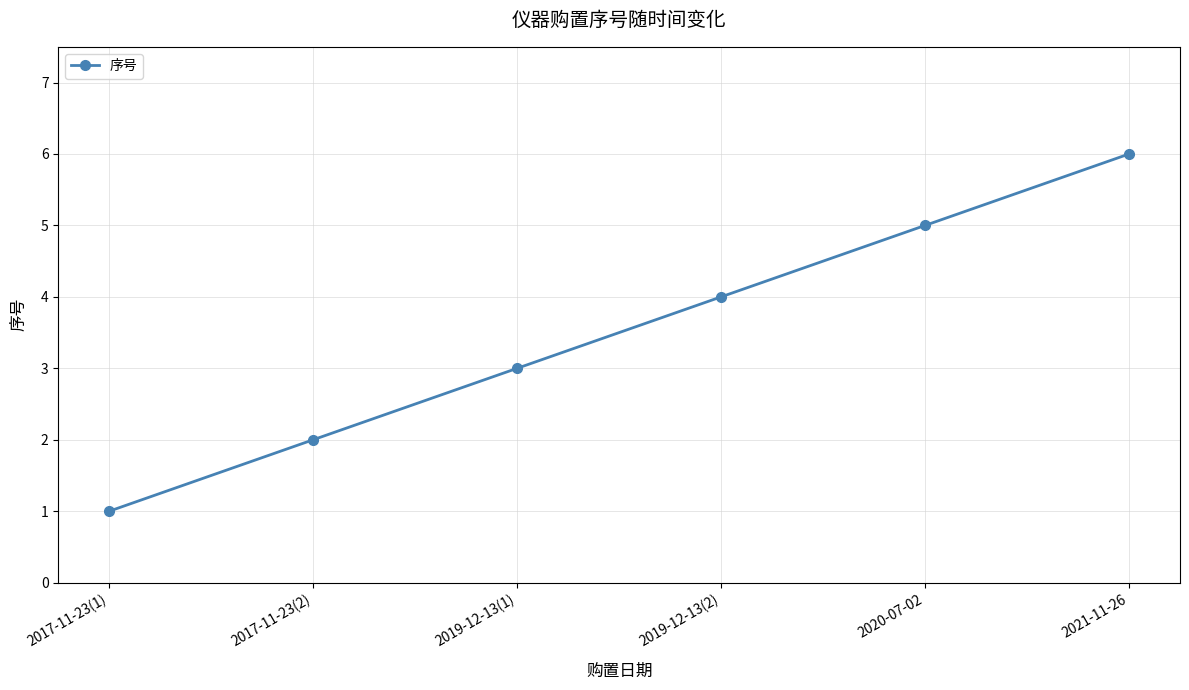

List the labels in order of value, smallest first.

2017-11-23(1), 2017-11-23(2), 2019-12-13(1), 2019-12-13(2), 2020-07-02, 2021-11-26